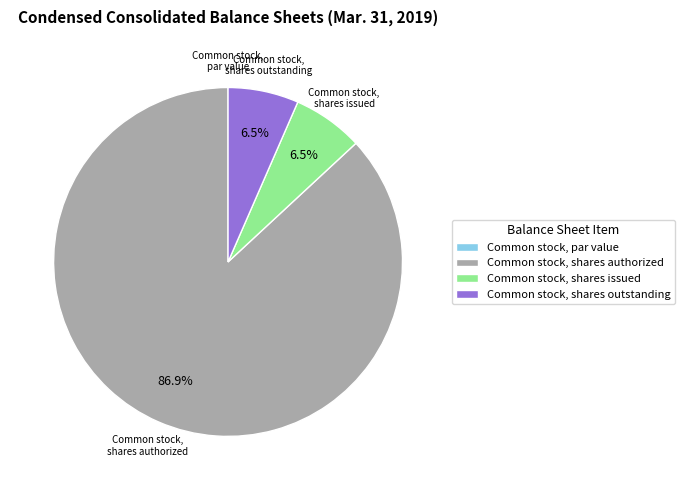

What is the total percentage of Common stock, shares authorized and Common stock, shares issued?

93.5%